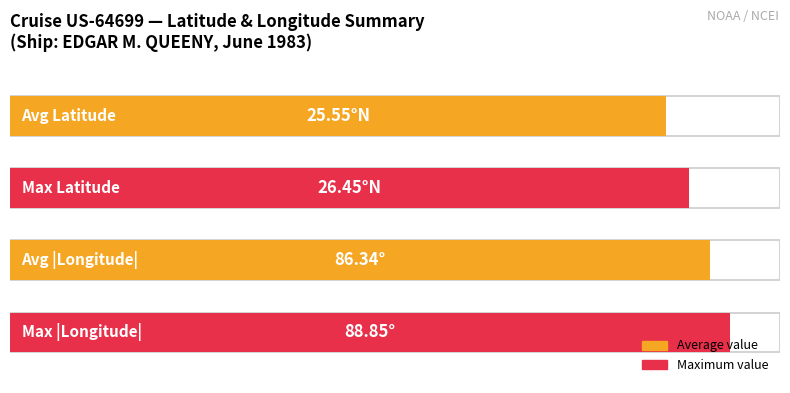

Is it true that Time equals 6.6 at 2749232?

False